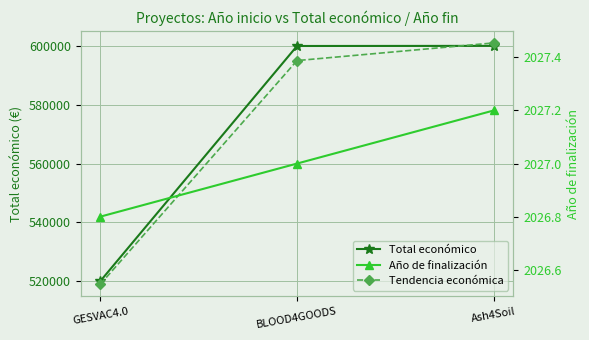

Where does the Total económico series first go above 599960?

Ash4Soil